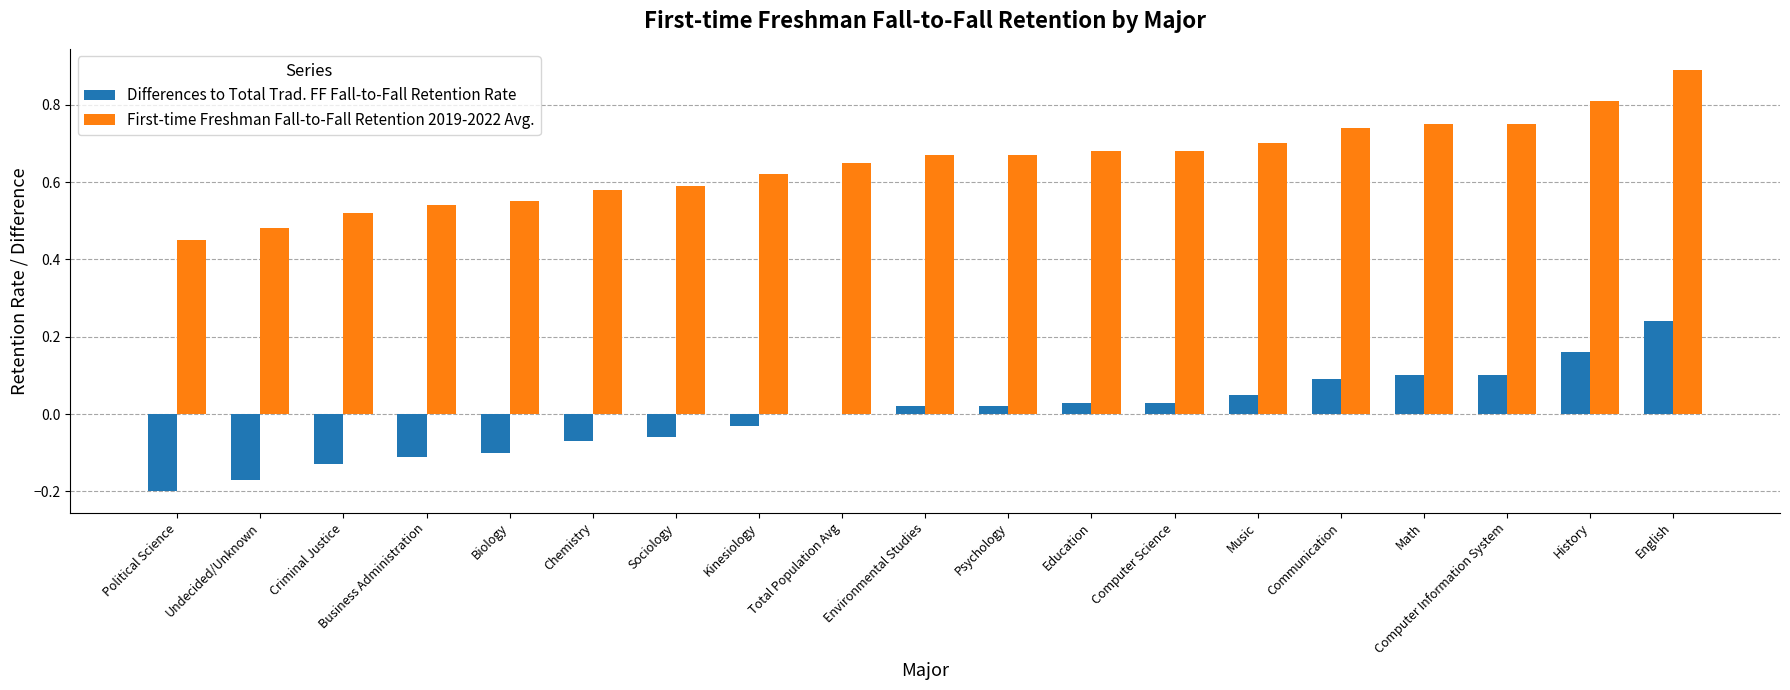

The value of First-time Freshman Fall-to-Fall Retention 2019-2022 Avg. at Computer Science is 0.7. True or false?

True